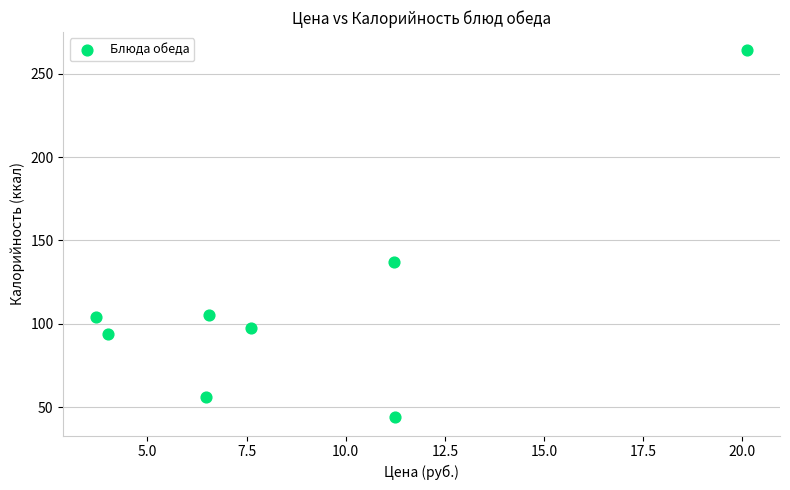

What is the range of Y values (max minus min)?

220.0